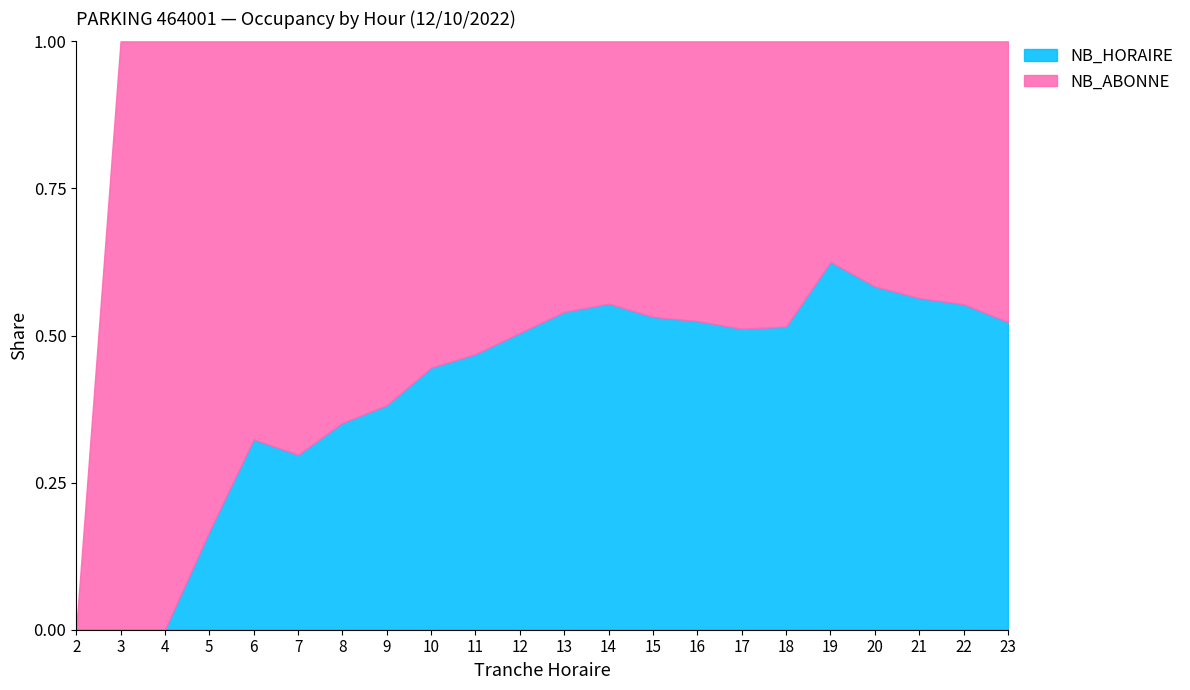

What is the total value across all series at 23?

1.0